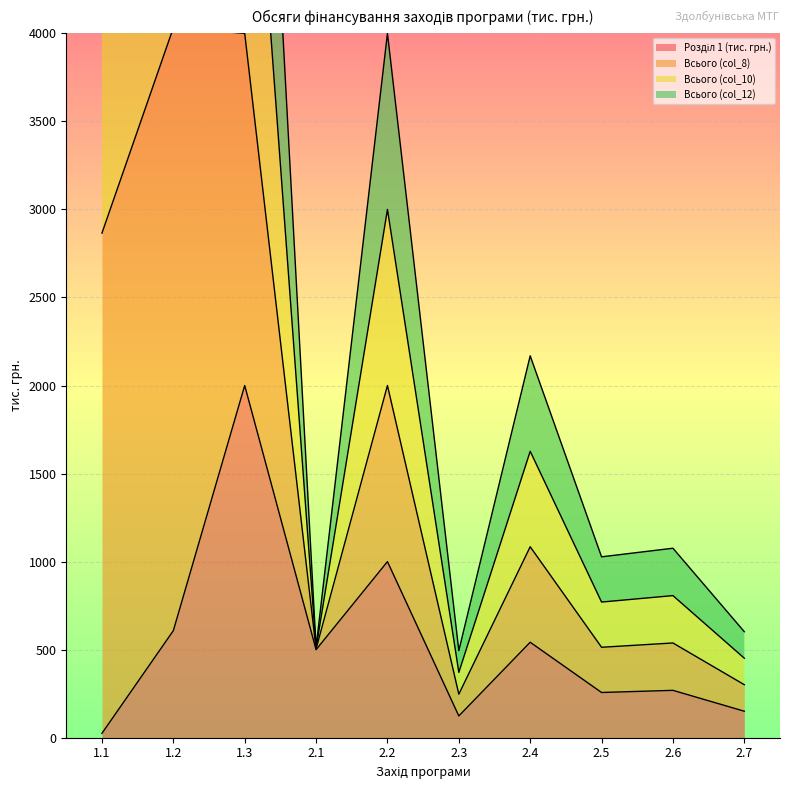

True or false: Всього (col_8) and Розділ 1 (тис. грн.) cross at least once.

False